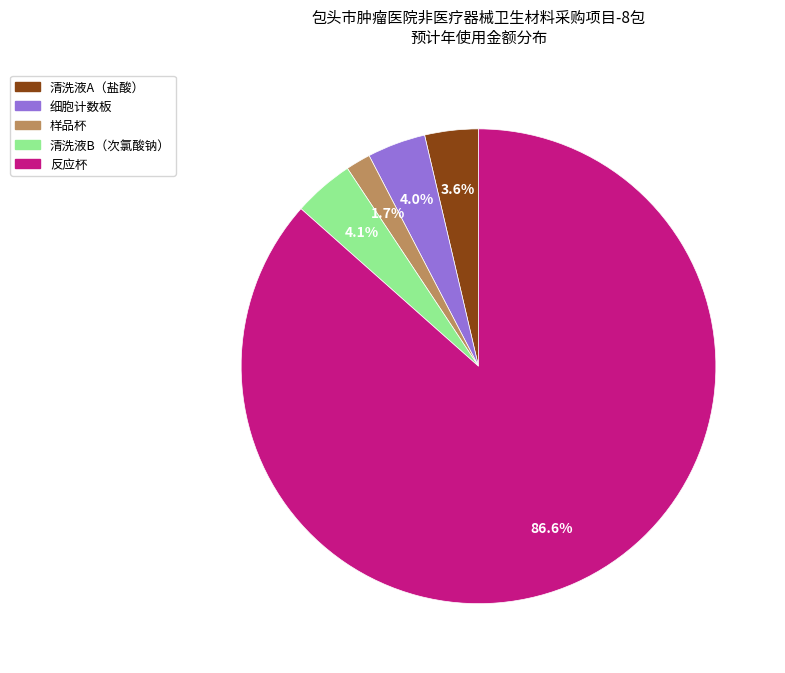

How many segments does this pie chart have?

5